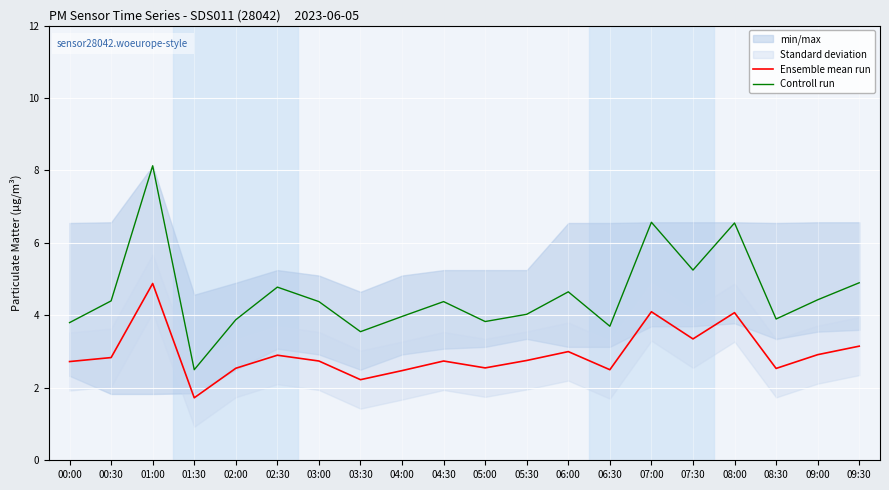

At which category is the sum across all series the highest?

01:00